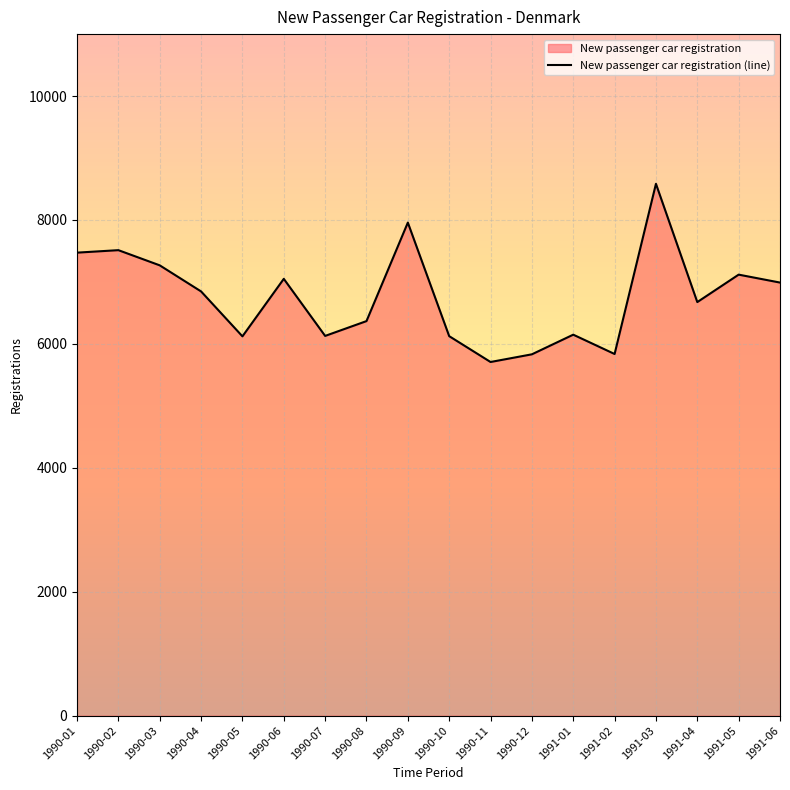

What is the difference between the second highest and minimum values?

2250